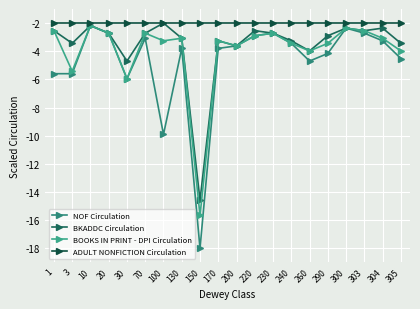

What is the value of the BKADDC Circulation point at the 19th from the left?

-2.4